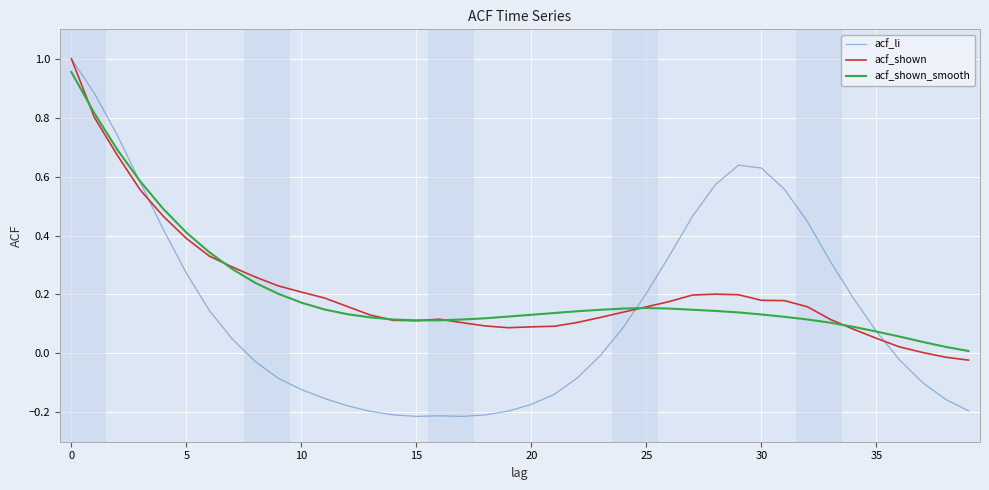

At which category does acf_li reach its first local valley?

15